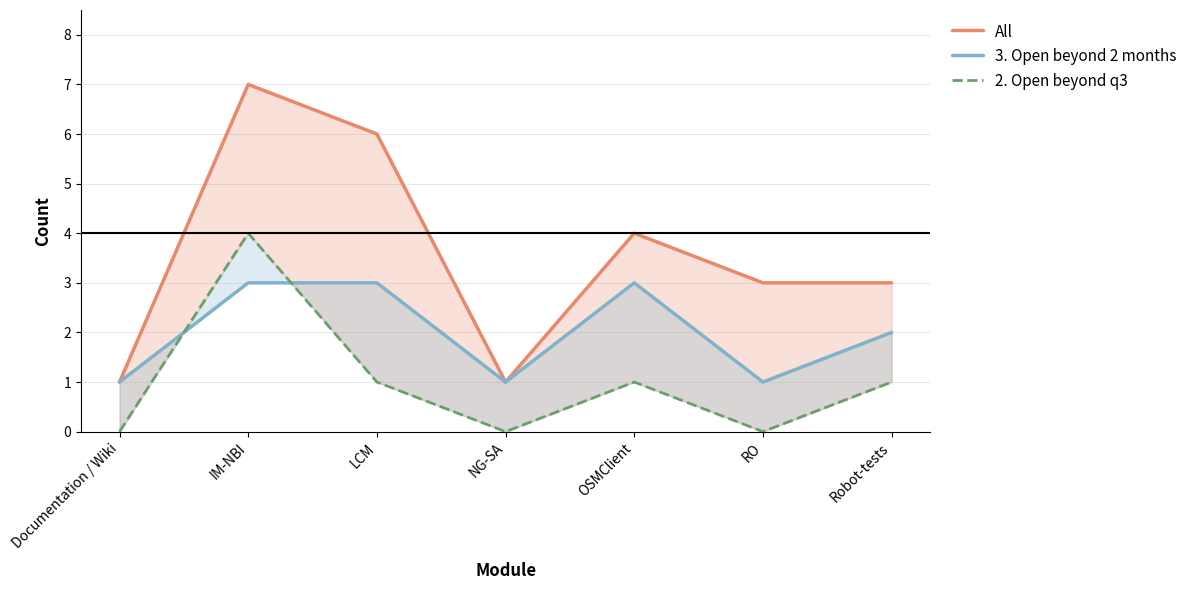

Where does the 2. Open beyond q3 series first go above 1?

IM-NBI